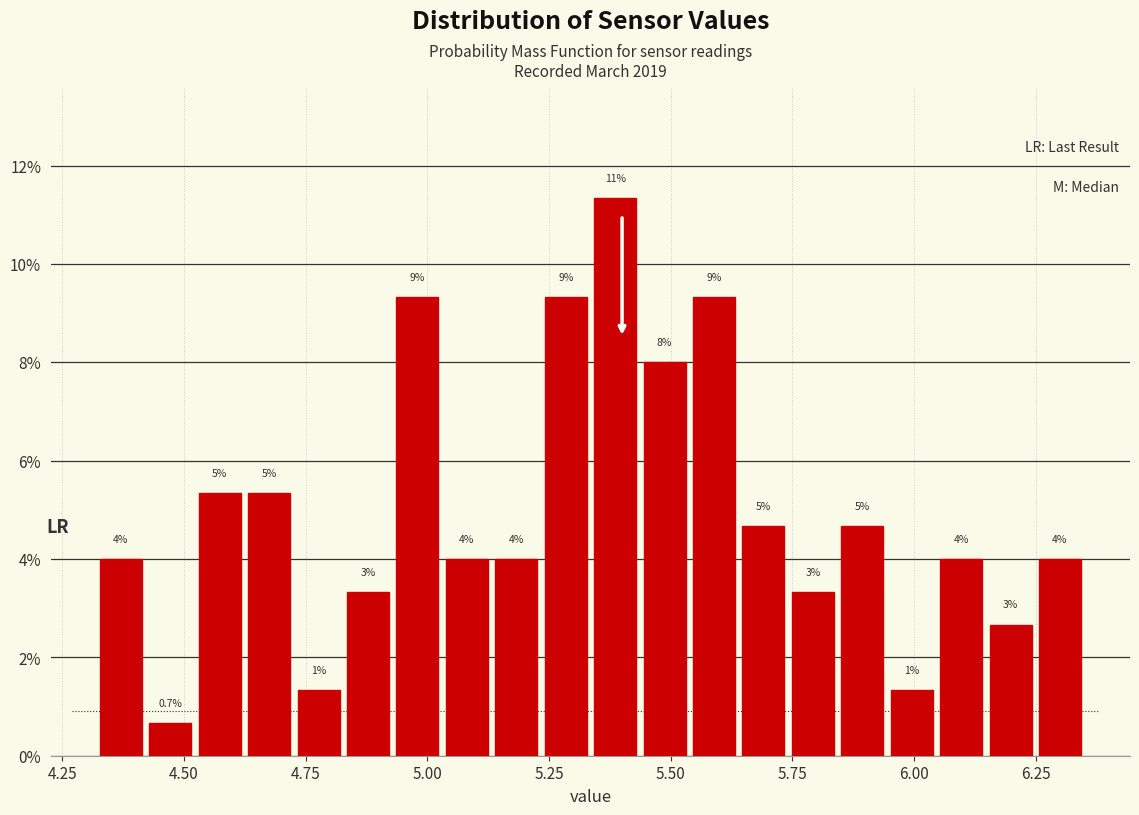

Read against the x-axis, roughly where is the centre of the tallest bar?

5.40